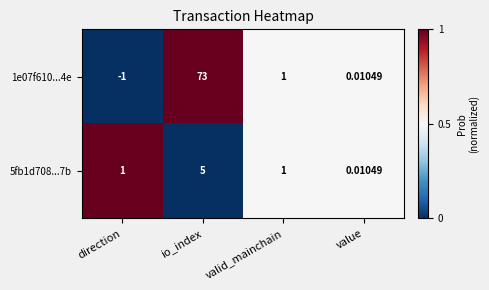

Rank the categories by 1e07f610...4e value from highest to lowest.

io_index, valid_mainchain, value, direction